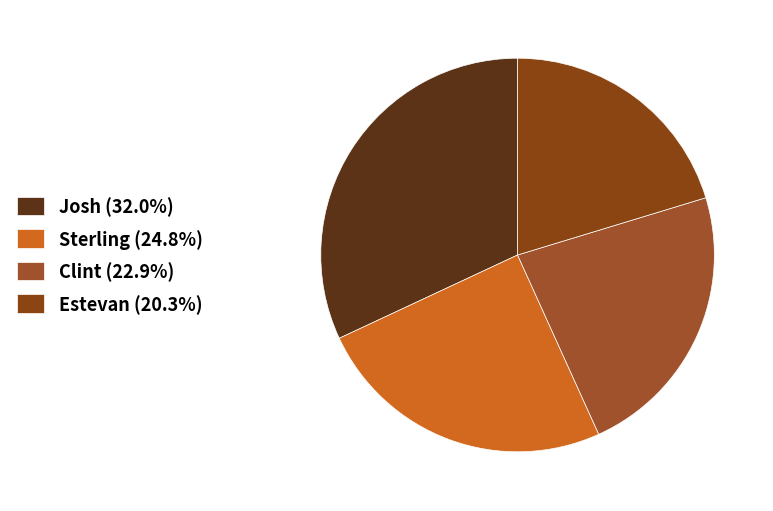

Which slice is the largest?

Josh